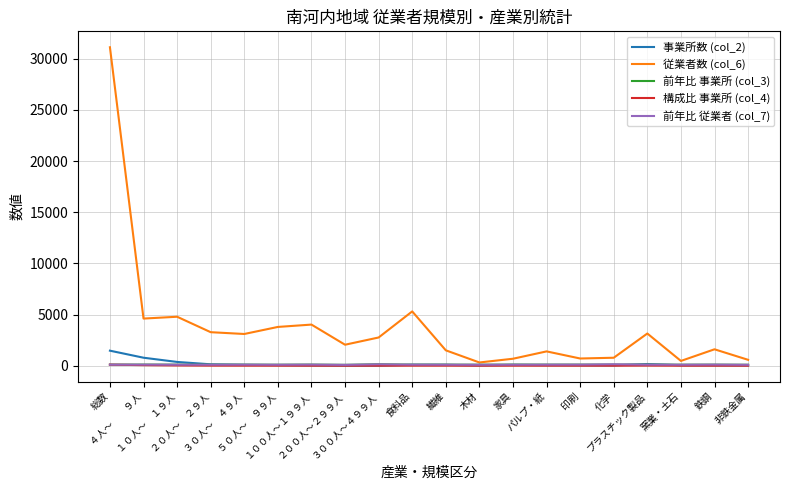

What is the greatest value displayed?

31119.0